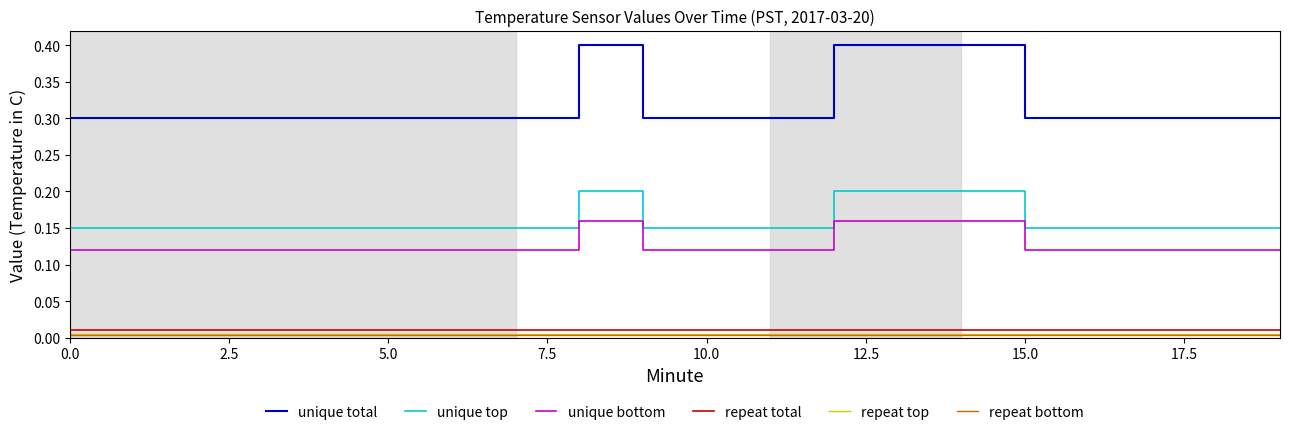

True or false: repeat top and repeat total intersect in this chart.

False